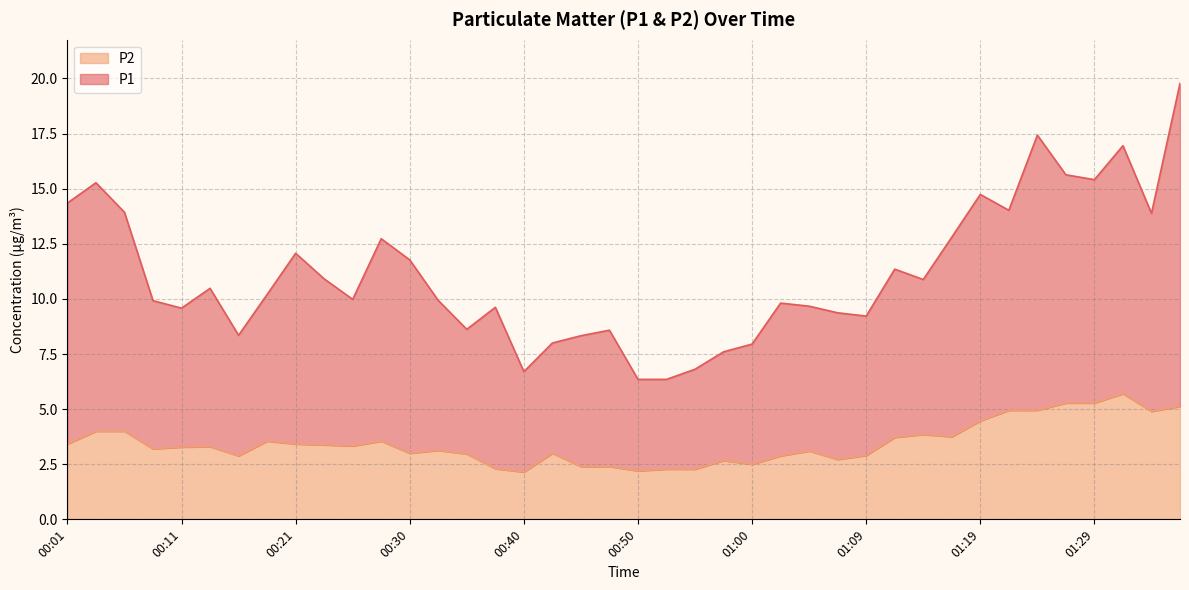

At how many categories does at least one series exceed 4?

40